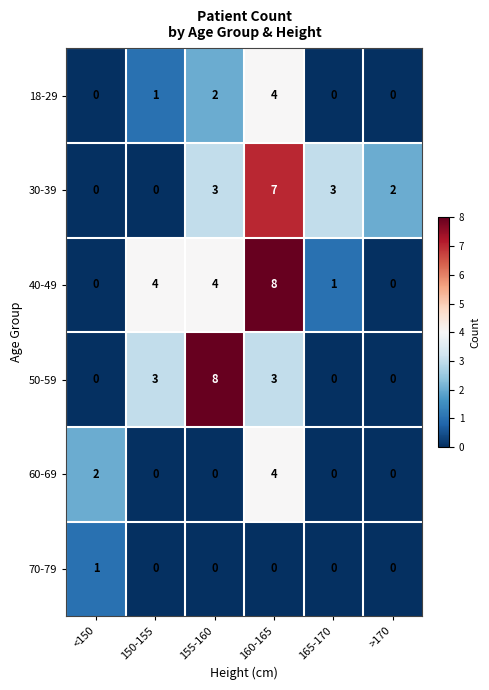

What is the difference between the maximum and minimum values in the 60-69 series?

4